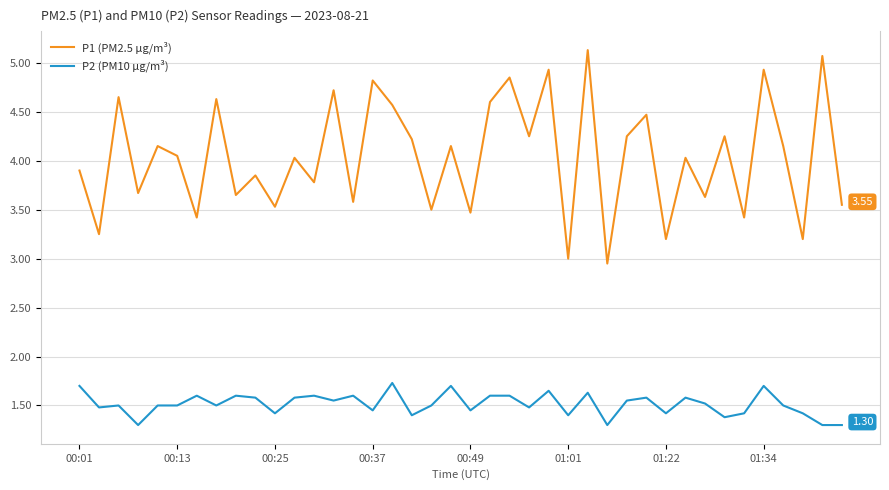

Which series has the largest total across all categories?

P1 (PM2.5 µg/m³)